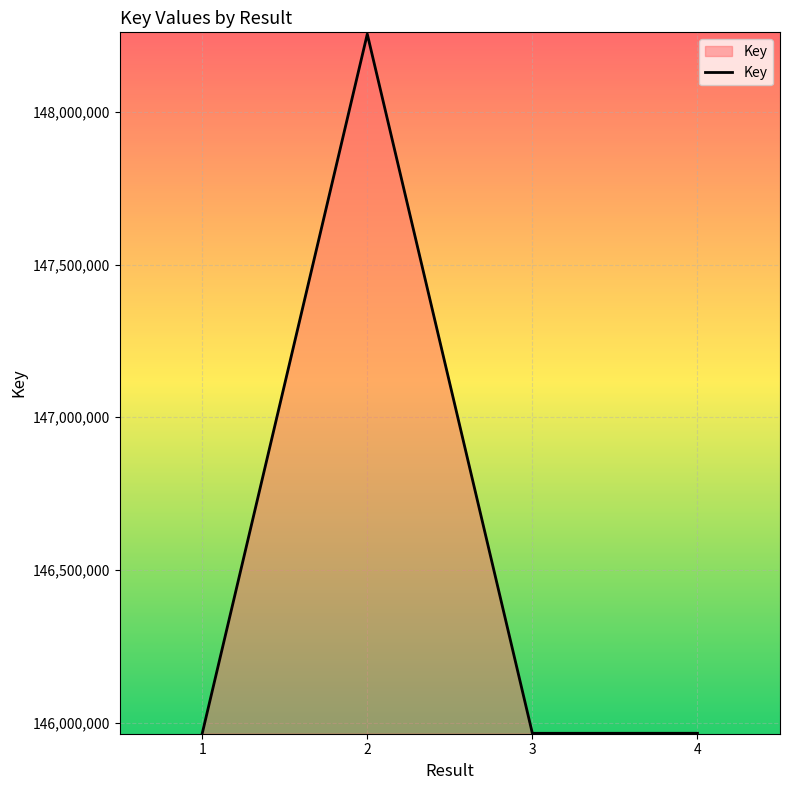

How many distinct data groups are displayed?

1